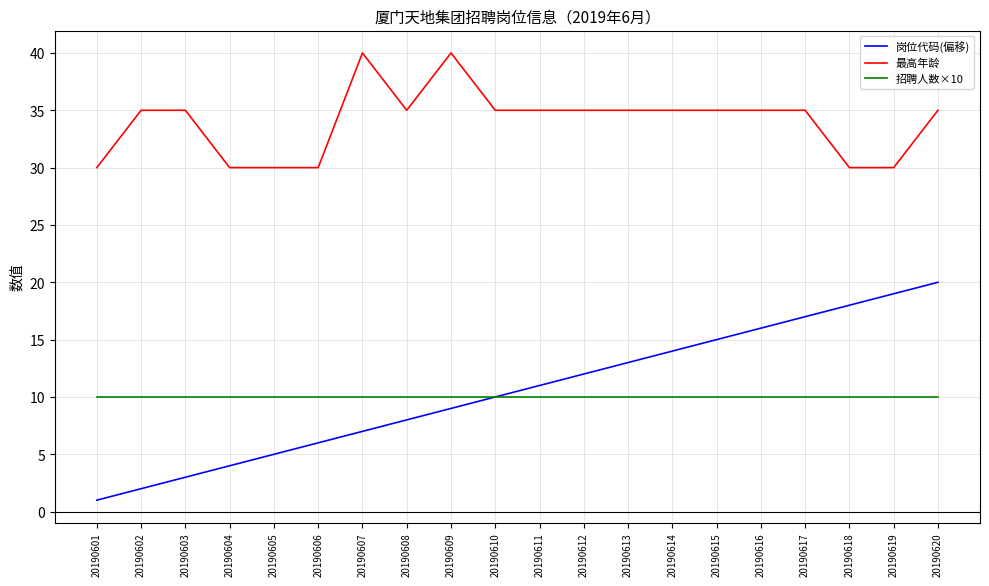

Which series has the largest range (max minus min)?

岗位代码(偏移)